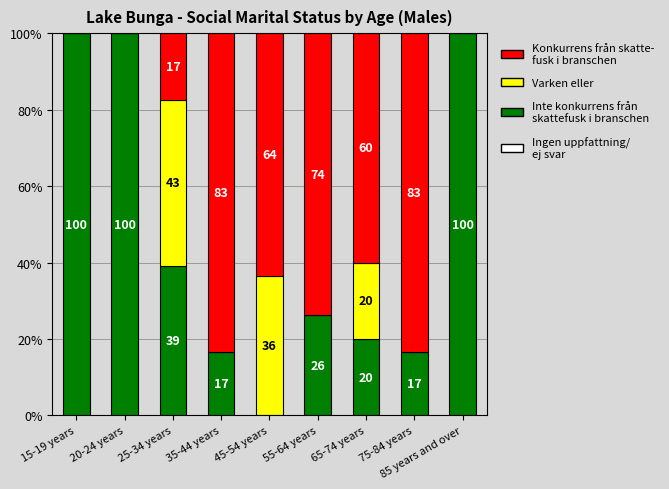

Reading left to right, what are all the values shown in this chart?

Ingen uppfattning/
ej svar: 15-19 years=0.0	20-24 years=0.0	25-34 years=-0.0	35-44 years=-0.0	45-54 years=0.0	55-64 years=0.0	65-74 years=0.0	75-84 years=-0.0	85 years and over=0.0
Inte konkurrens från
skattefusk i branschen: 15-19 years=100.0	20-24 years=100.0	25-34 years=39.1	35-44 years=16.7	45-54 years=0.0	55-64 years=26.3	65-74 years=20.0	75-84 years=16.7	85 years and over=100.0
Varken eller: 15-19 years=0.0	20-24 years=0.0	25-34 years=43.5	35-44 years=0.0	45-54 years=36.4	55-64 years=0.0	65-74 years=20.0	75-84 years=0.0	85 years and over=0.0
Konkurrens från skatte-
fusk i branschen: 15-19 years=0.0	20-24 years=0.0	25-34 years=17.4	35-44 years=83.3	45-54 years=63.6	55-64 years=73.7	65-74 years=60.0	75-84 years=83.3	85 years and over=0.0